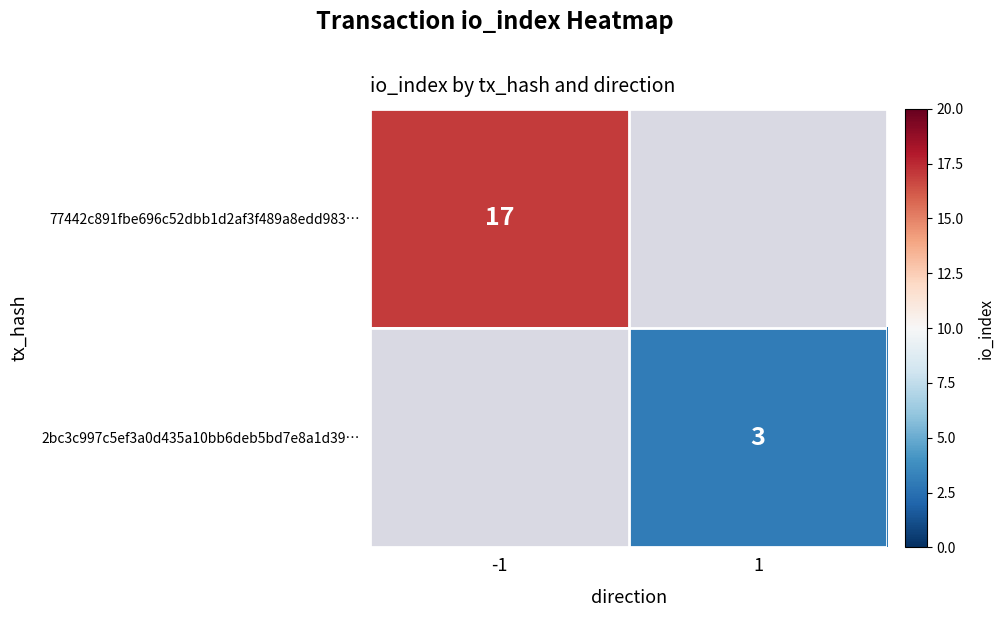

At how many categories does at least one series exceed 14?

1